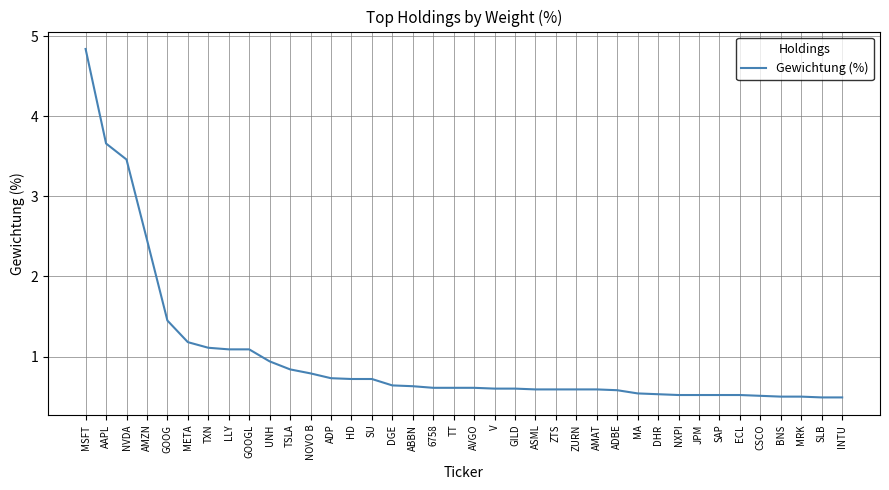

What is the smallest value displayed?

0.5